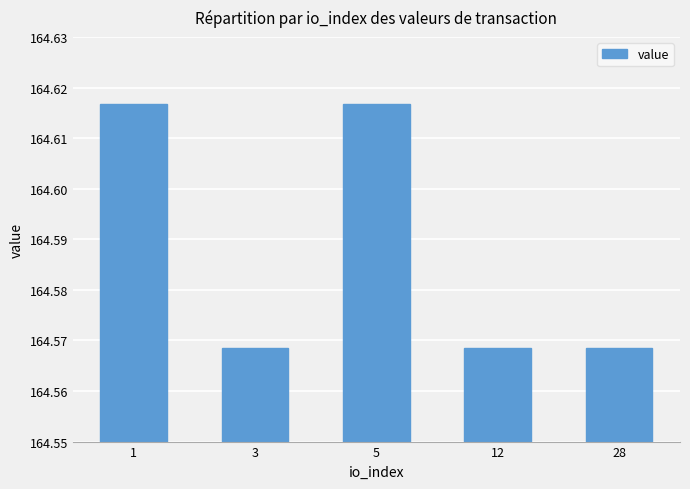

The value at 1 is 292.8. True or false?

False